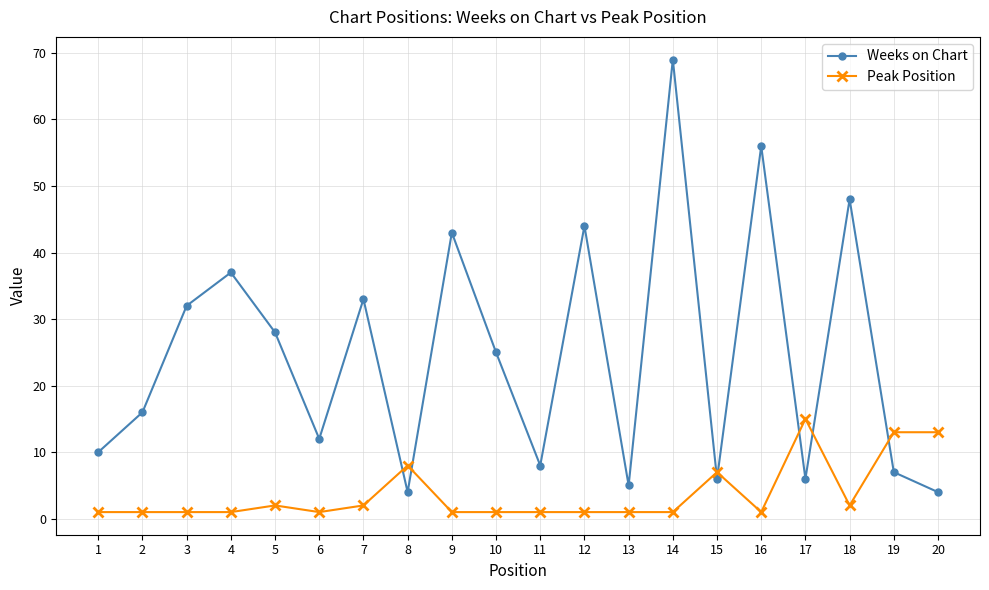

What is the greatest value displayed?

69